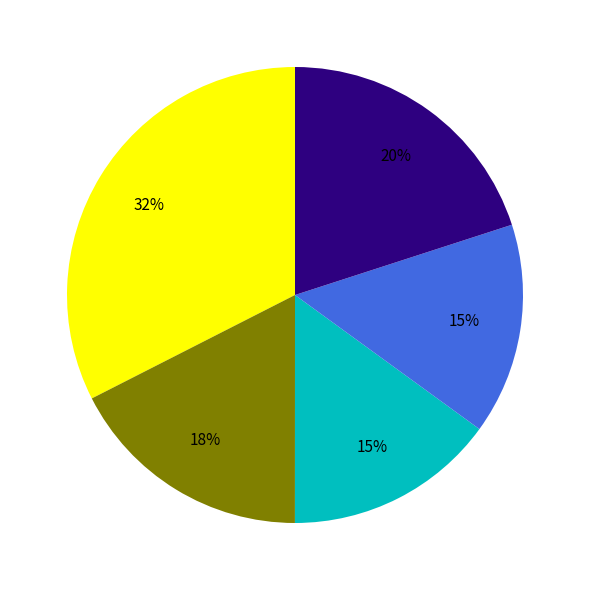

Is there any slice that represents more than half of the pie?

No